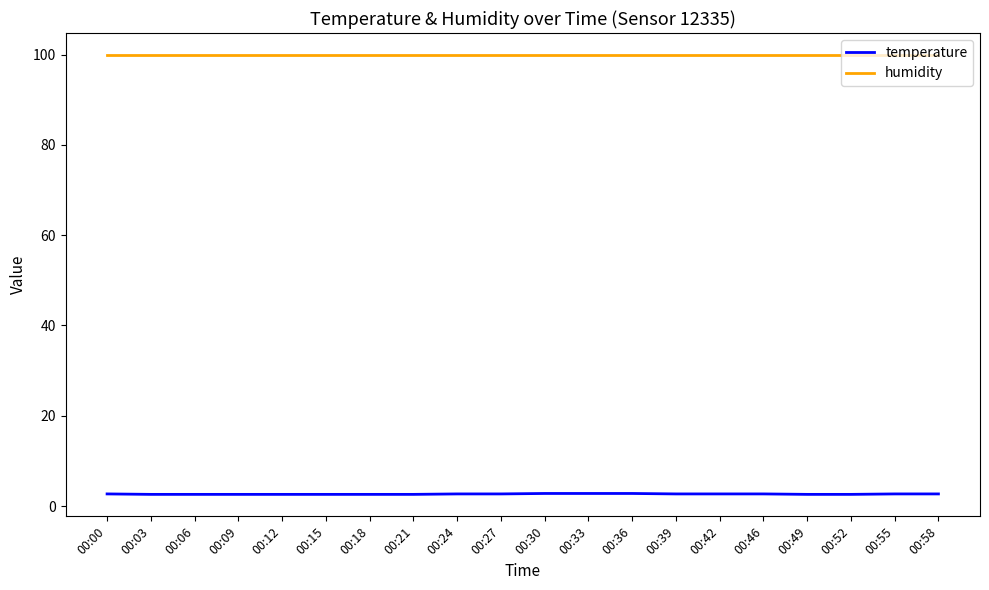

What is the difference between the highest and lowest values at 00:15?

97.3